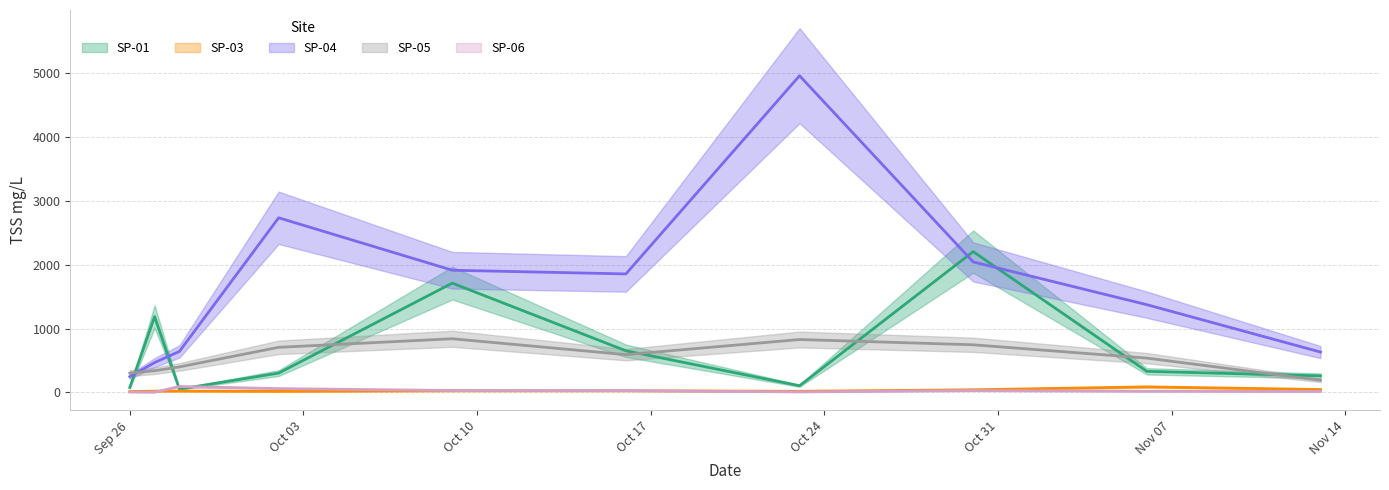

Between 2017-09-26 and 2017-11-06, which is larger?

2017-11-06